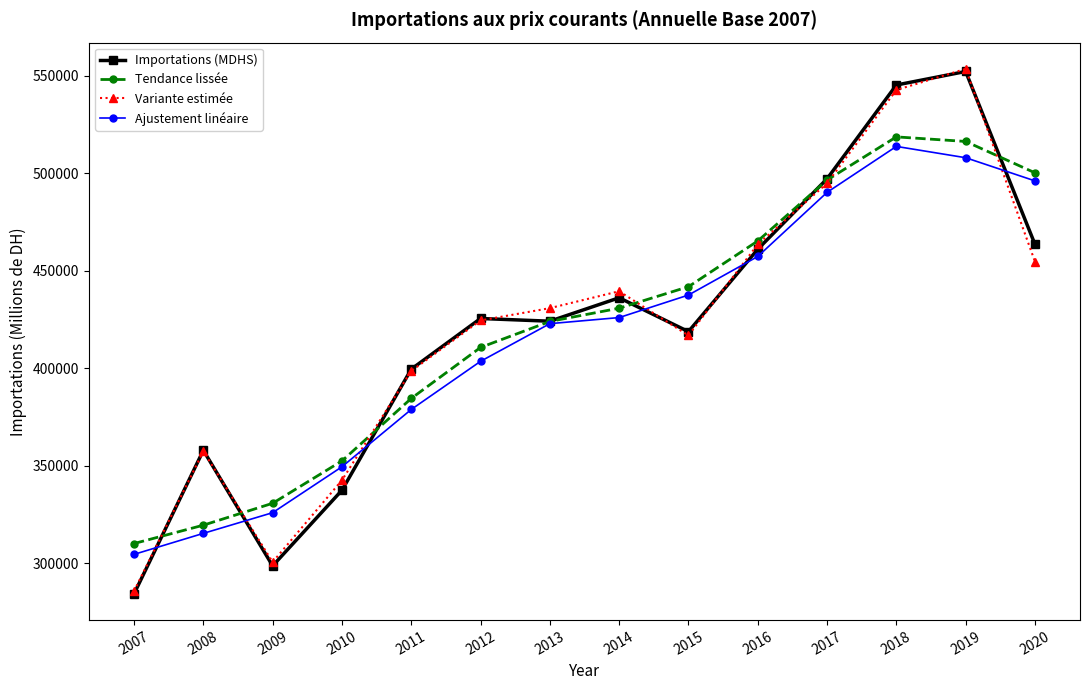

What is the total value across all series at 2014?

1732735.1